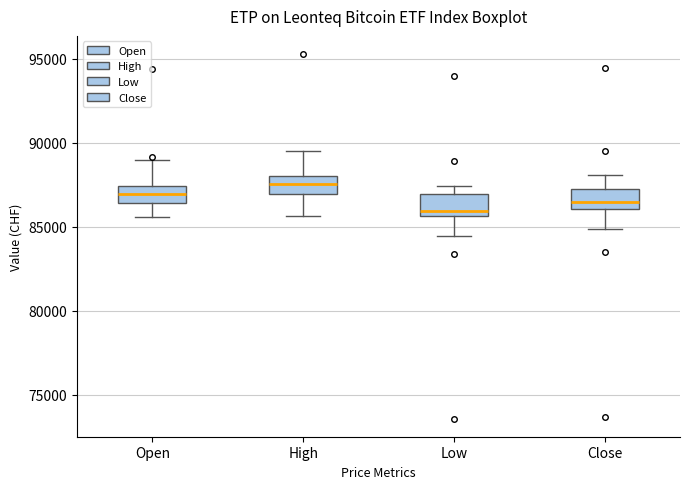

Where is the lower edge of the box for Open on the y-axis? The values are not printed on the chart, so give them approximately, as read against the axis.

86500